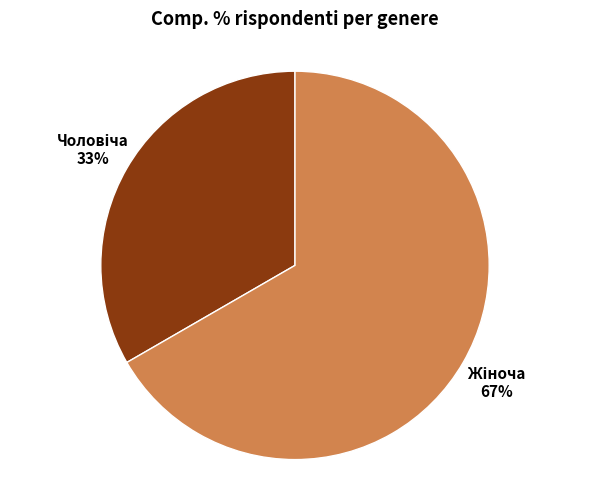

Is there a majority slice in this chart?

Yes